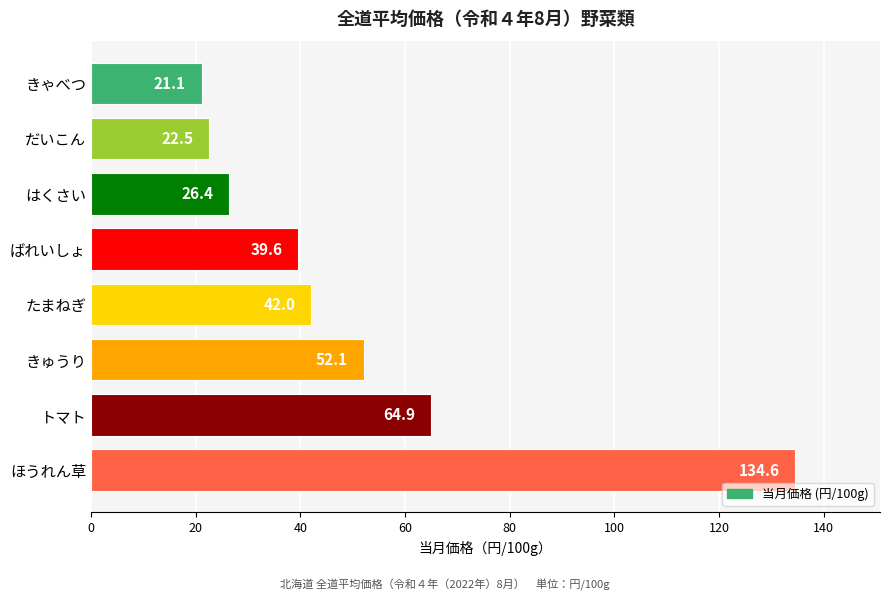

Which has a higher value, ばれいしょ or きゃべつ?

ばれいしょ